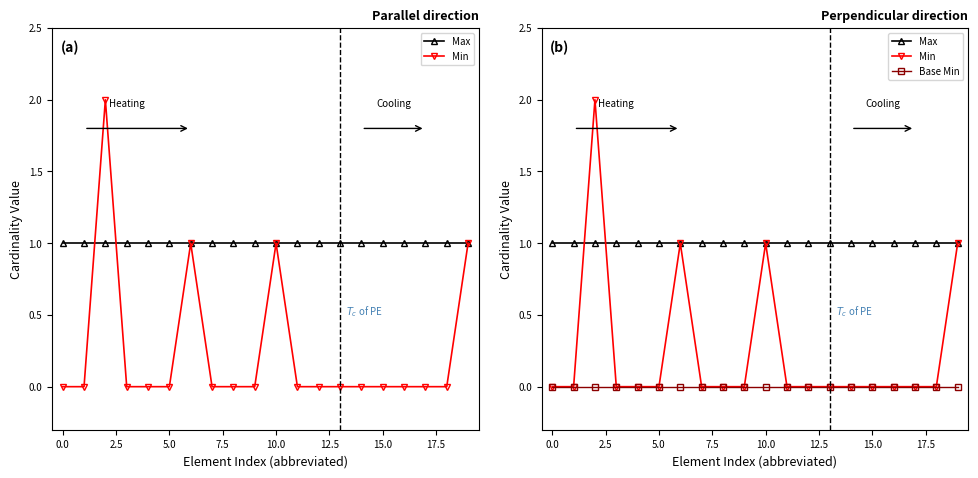

Rank the series at 11 from lowest to highest value.

Min, Base Min, Max